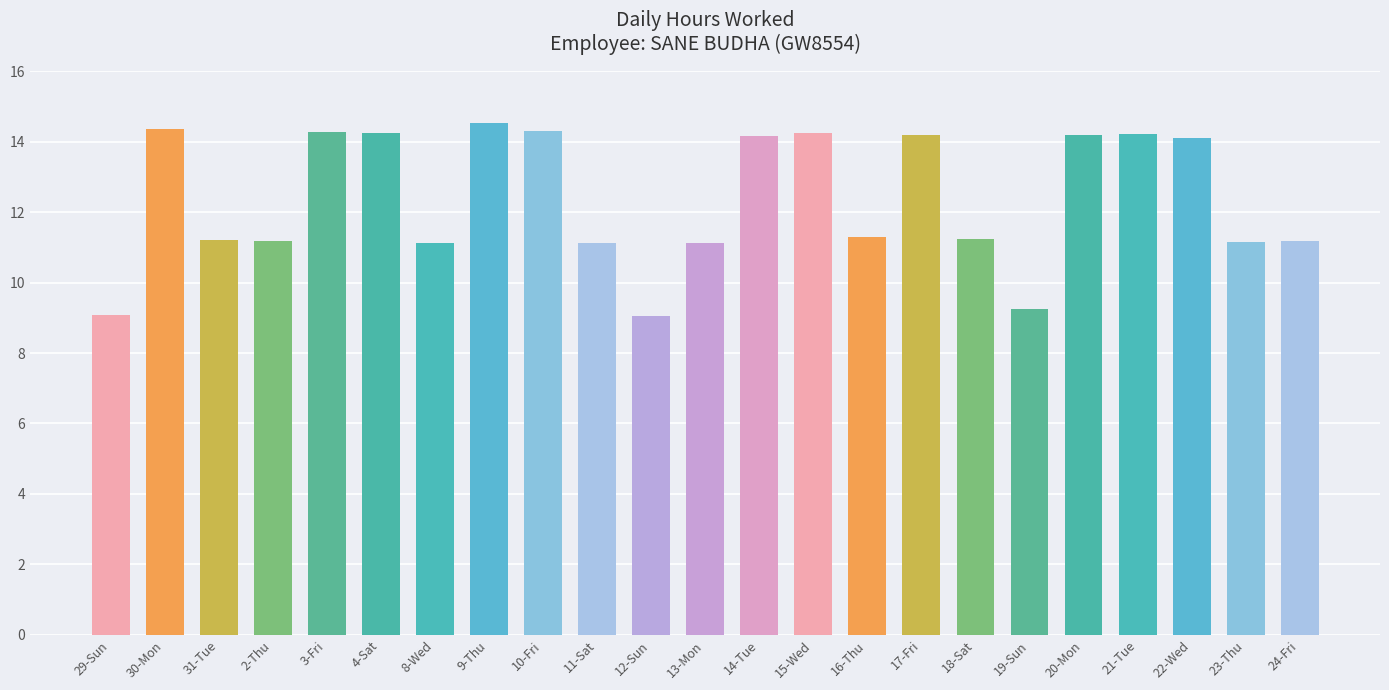

Are the bars grouped side by side (vs. stacked)?

No